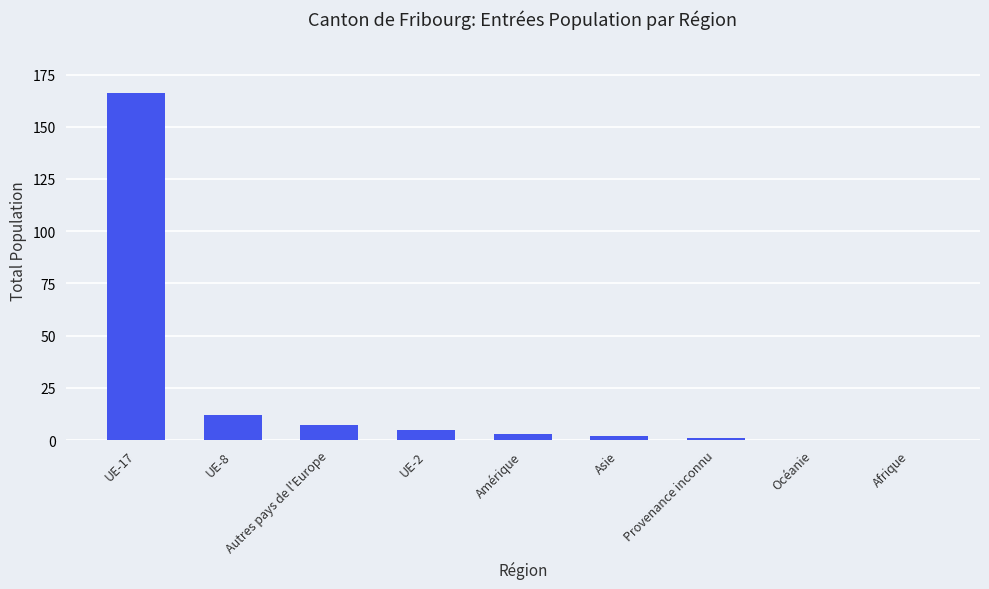

Is it true that the value at Provenance inconnu is 1?

True